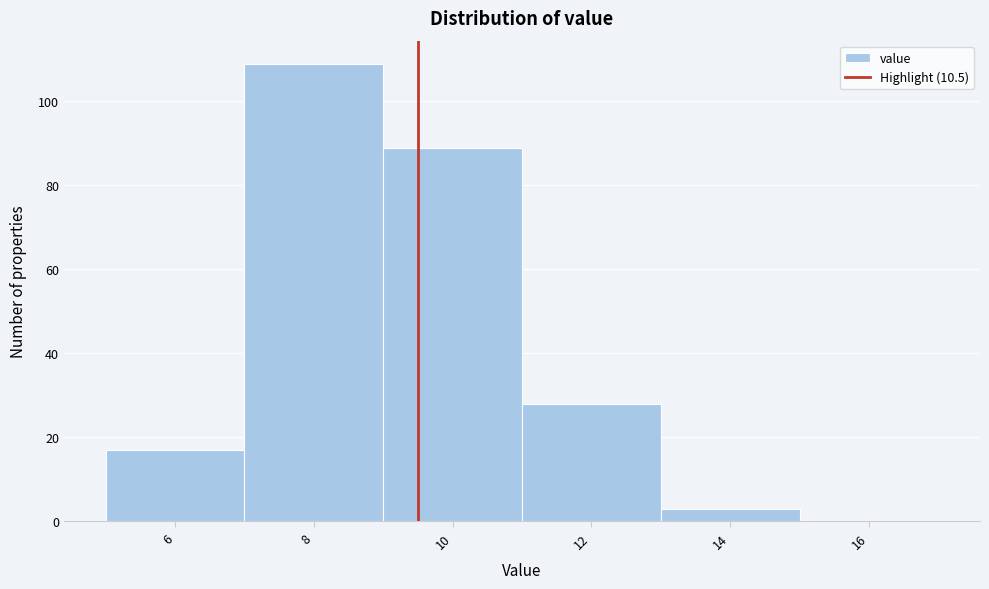

Reading left to right, transcribe all the data shown in this chart.

6=17	8=109	10=89	12=28	14=3	16=0